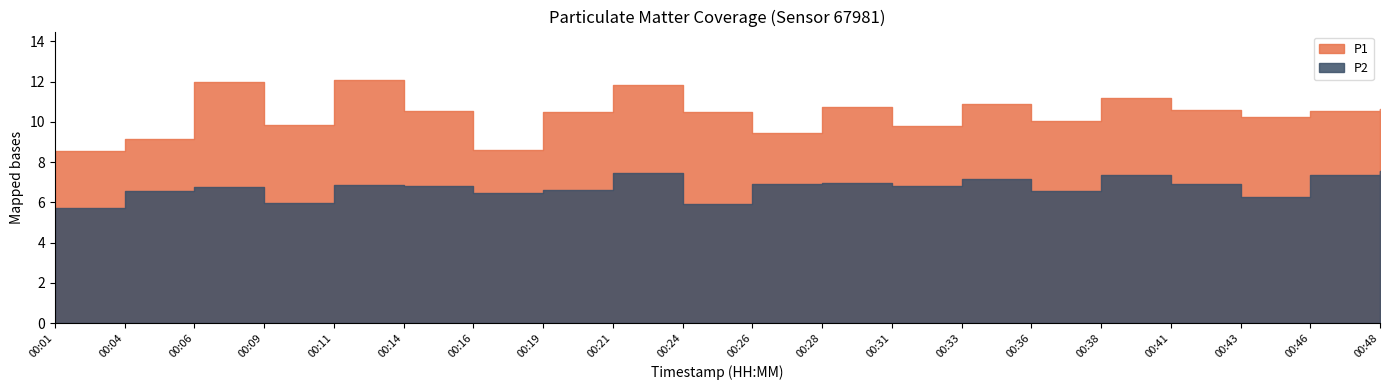

Reading left to right, list all the values displayed in this chart.

P1: 00:01=8.6	00:04=9.1	00:06=12.0	00:09=9.8	00:11=12.1	00:14=10.6	00:16=8.6	00:19=10.5	00:21=11.8	00:24=10.5	00:26=9.4	00:28=10.8	00:31=9.8	00:33=10.9	00:36=10.0	00:38=11.2	00:41=10.6	00:43=10.2	00:46=10.5	00:48=10.7
P2: 00:01=5.7	00:04=6.6	00:06=6.8	00:09=6.0	00:11=6.8	00:14=6.8	00:16=6.5	00:19=6.6	00:21=7.5	00:24=5.9	00:26=6.9	00:28=7.0	00:31=6.8	00:33=7.2	00:36=6.6	00:38=7.3	00:41=6.9	00:43=6.3	00:46=7.3	00:48=7.5